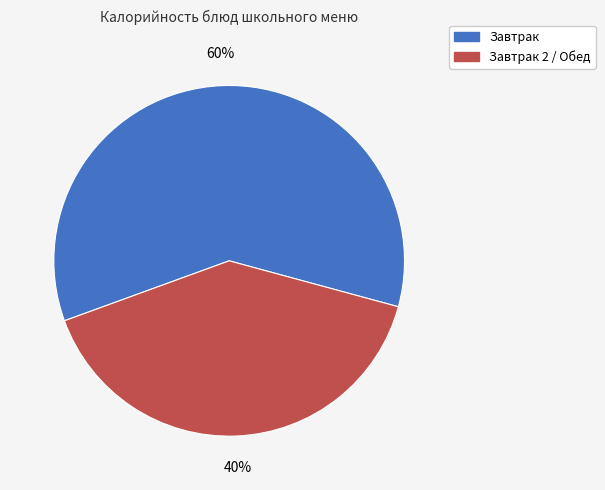

Count the number of slices in the pie.

2